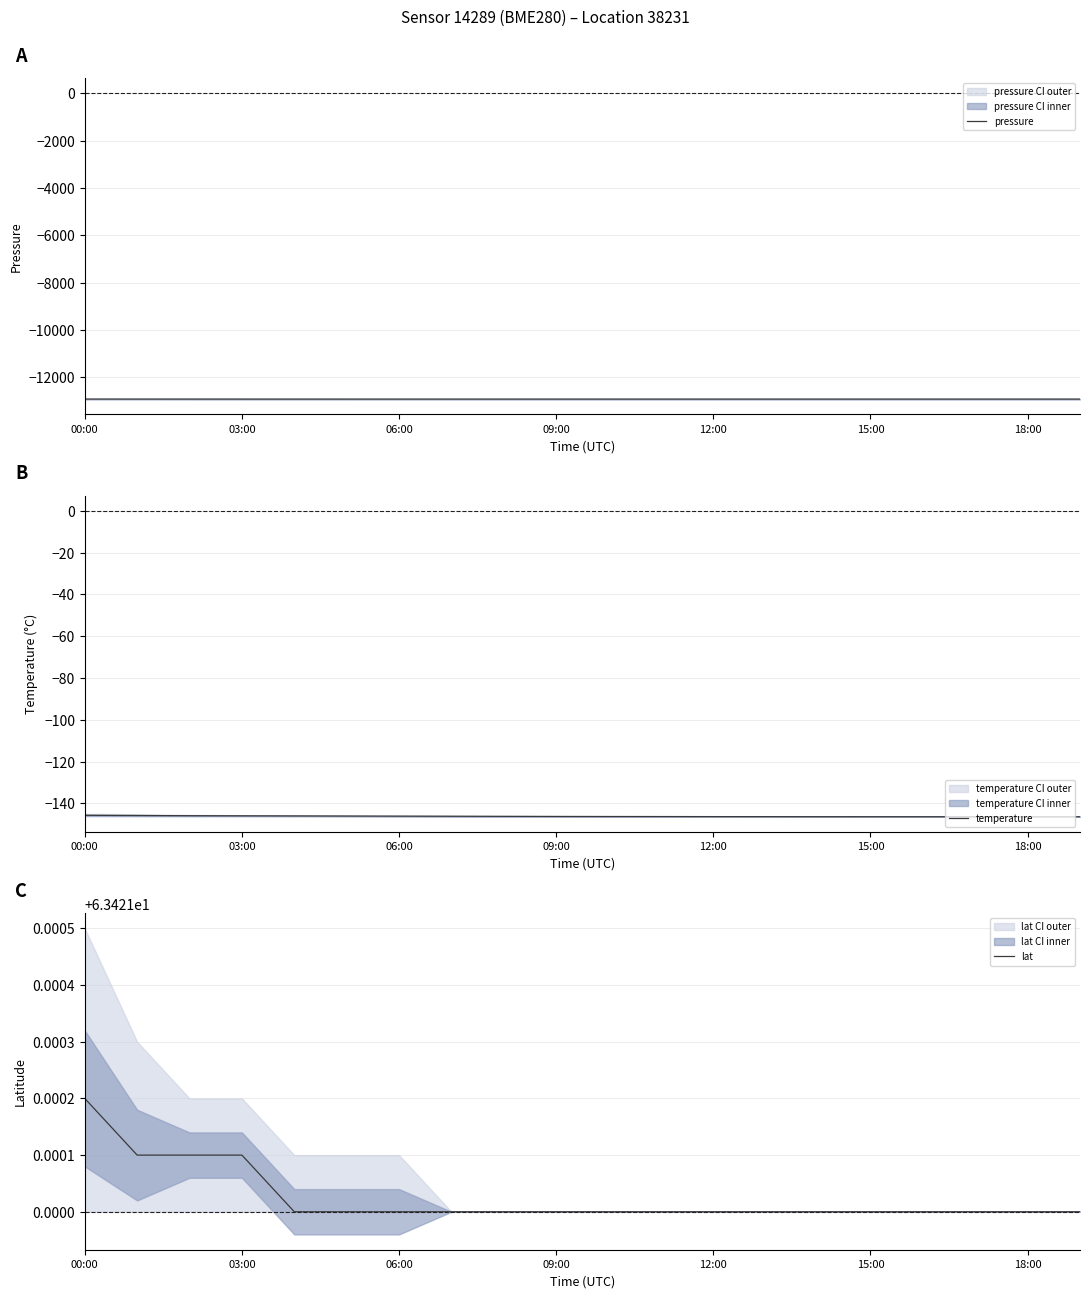

The pressure series shows -17139.1 at 14. True or false?

False